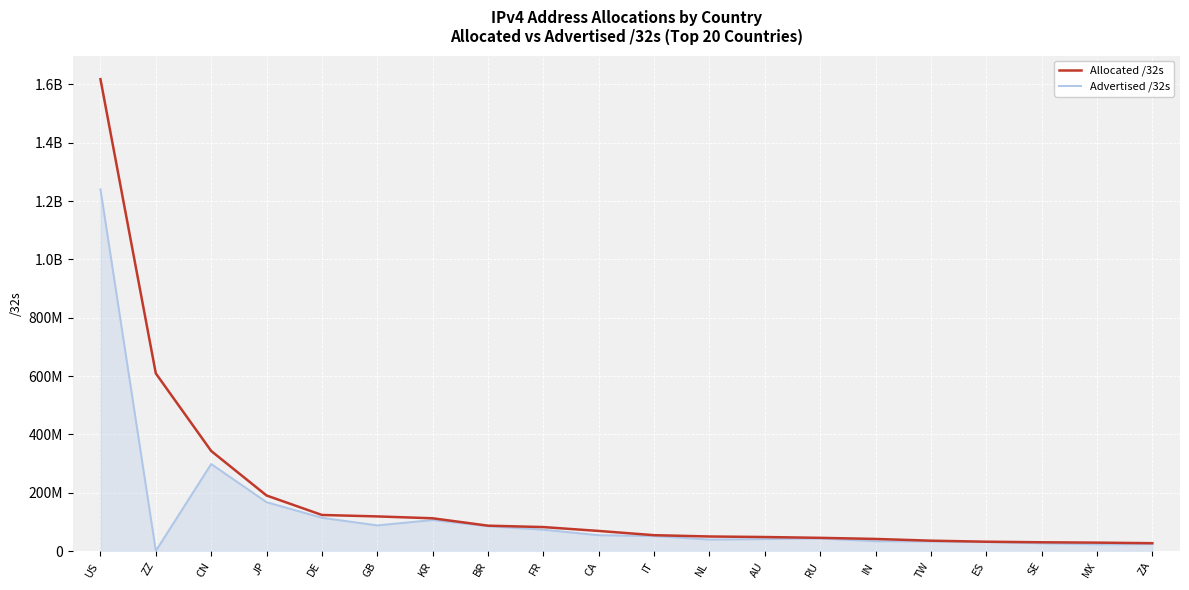

Is this an area chart (filled region under the line)?

Yes